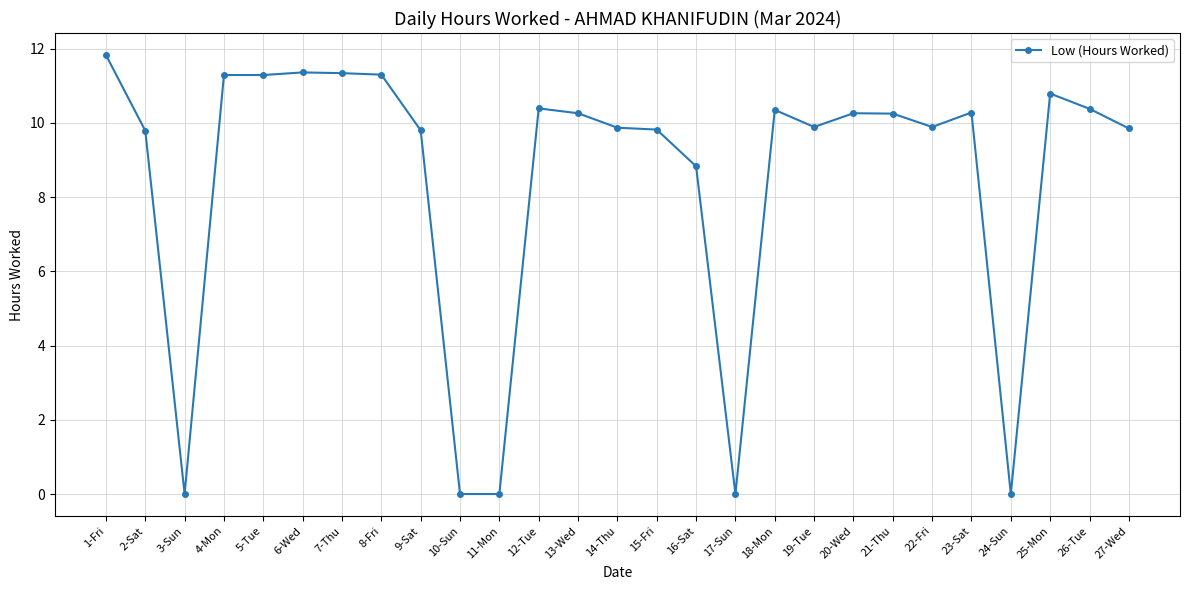

At which label is the value closest to 5?

16-Sat